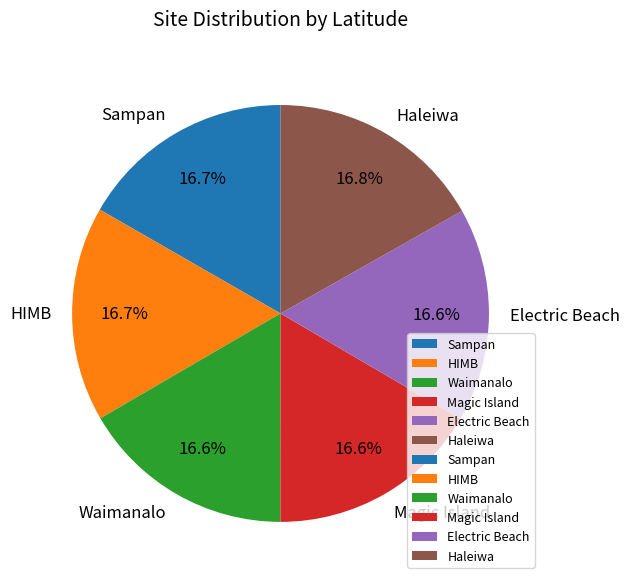

To the nearest percent, what portion does Waimanalo represent?

17%